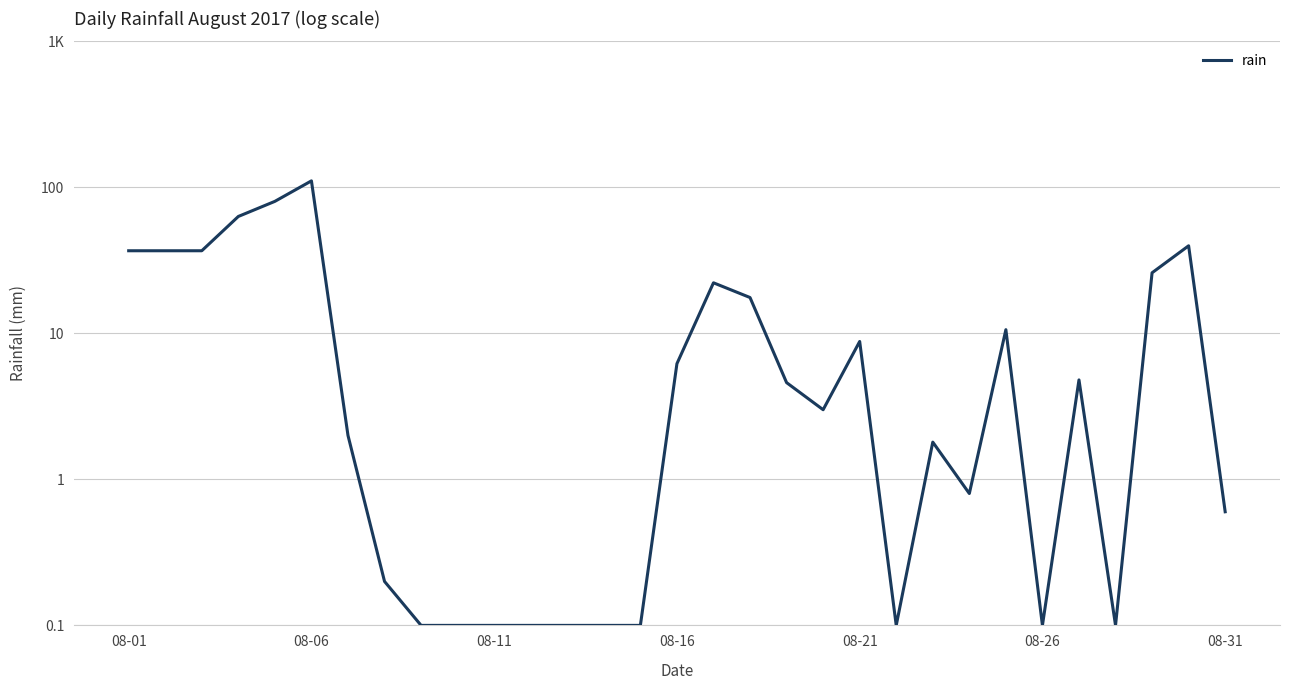

The value at 24 is 18.5. True or false?

False